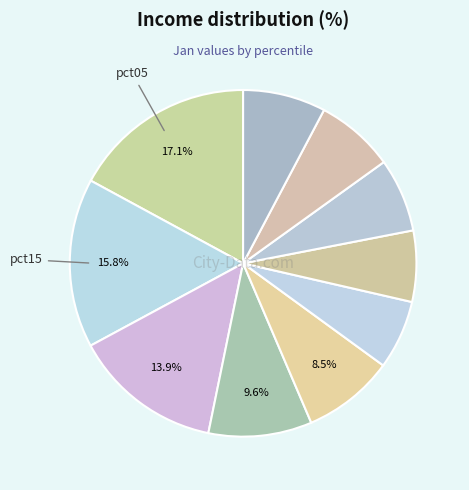

Which slice is the largest?

pct05